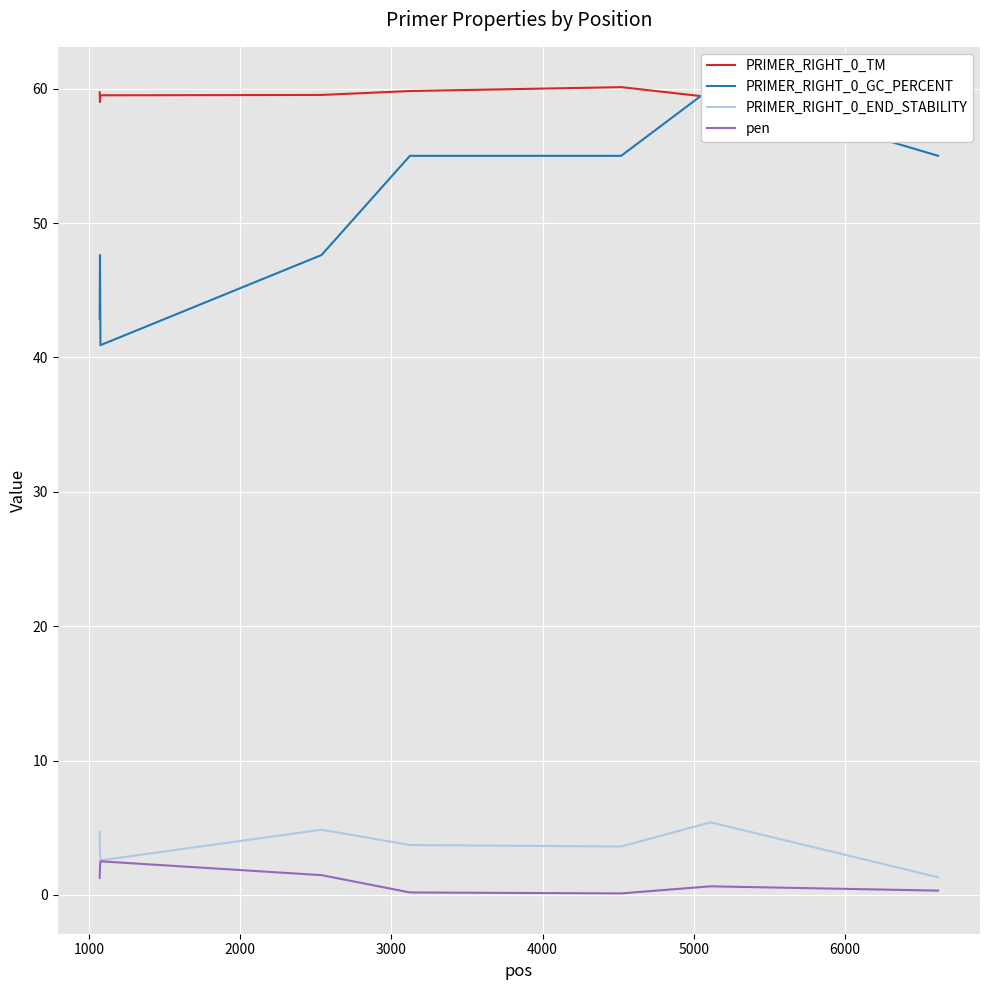

What is the maximum value for PRIMER_RIGHT_0_END_STABILITY?

5.4